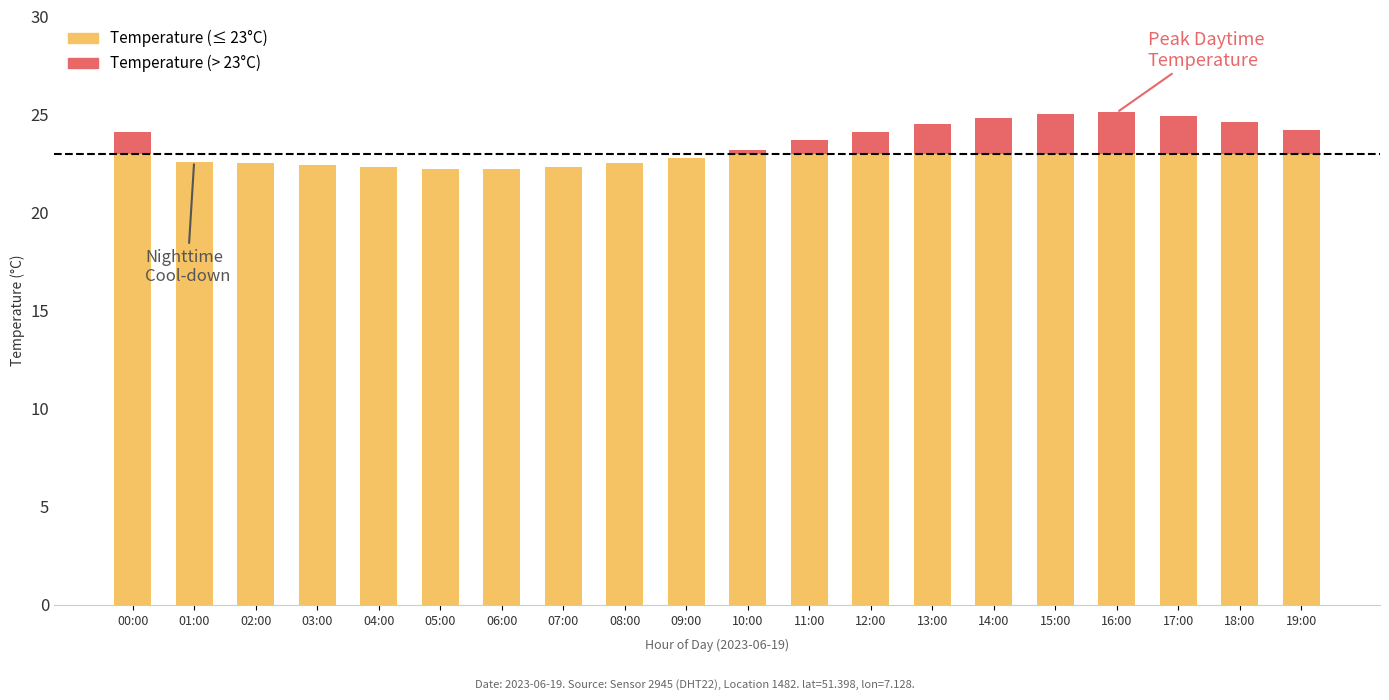

What is the total value across all series at 01:00?

22.6